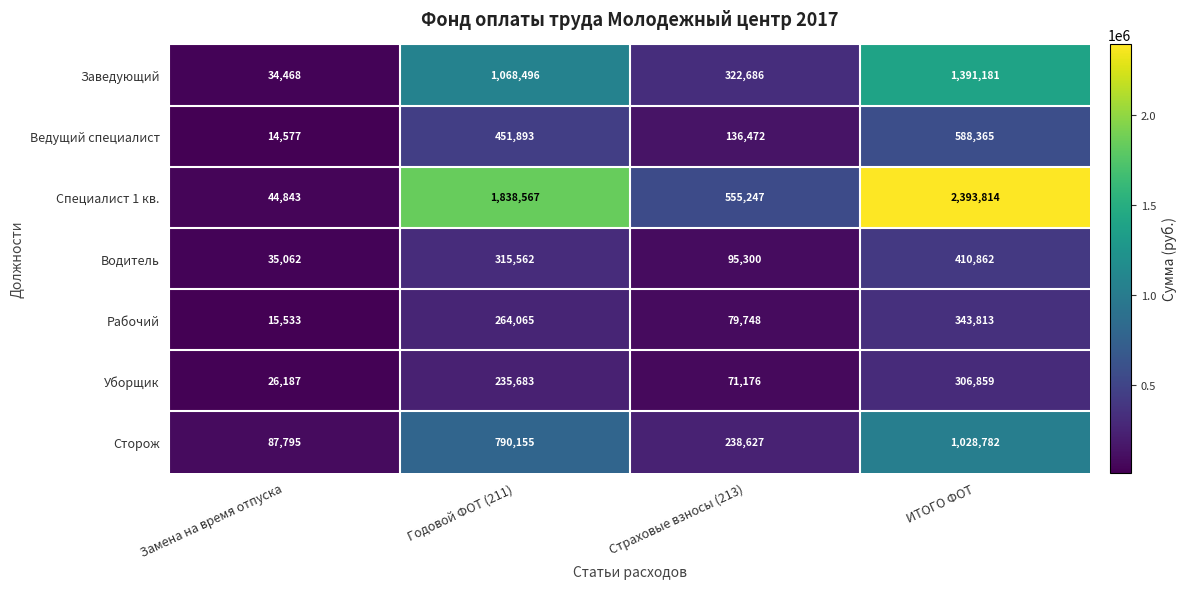

At Страховые взносы (213), list the series in order from smallest to largest.

Уборщик, Рабочий, Водитель, Ведущий специалист, Сторож, Заведующий, Специалист 1 кв.